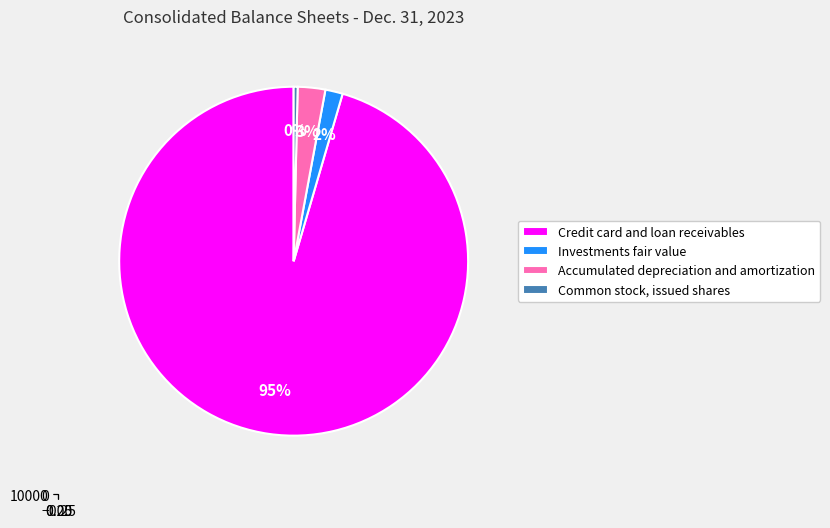

What is the change in value from Accumulated depreciation and amortization to Common stock, issued shares?

-293.7